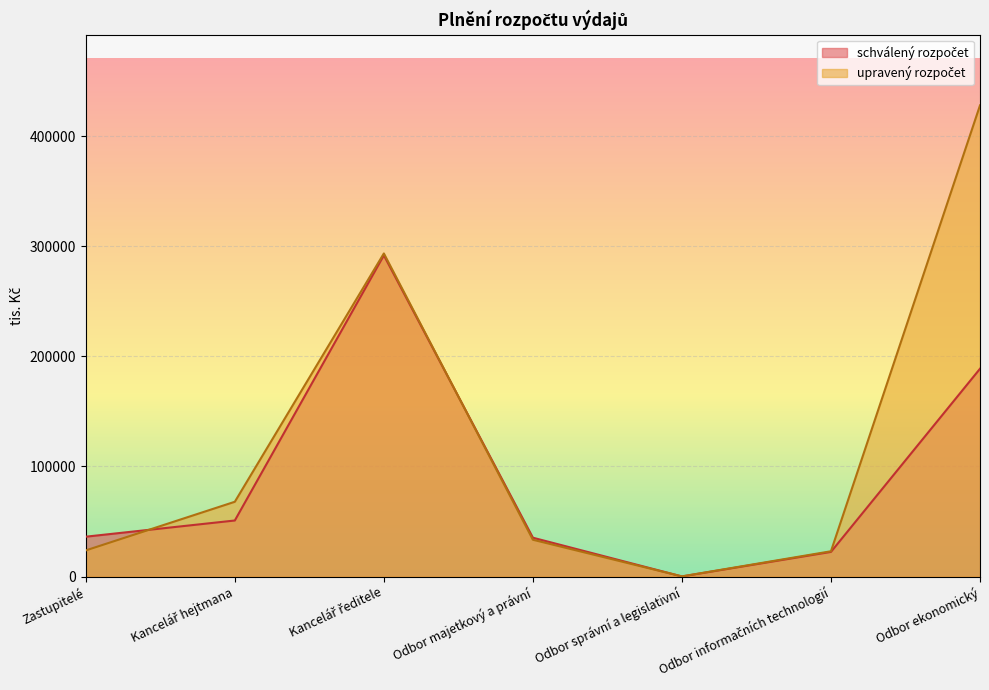

In schválený rozpočet, how many points are higher than both neighbors (excluding endpoints)?

1